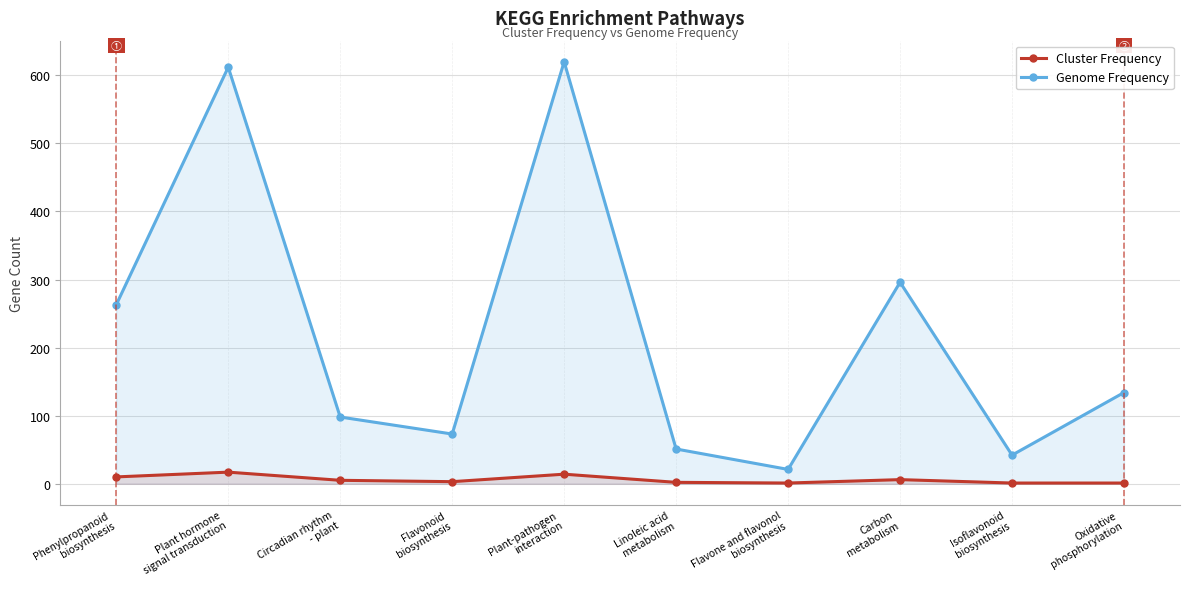

Which series has the widest spread of values?

Genome Frequency